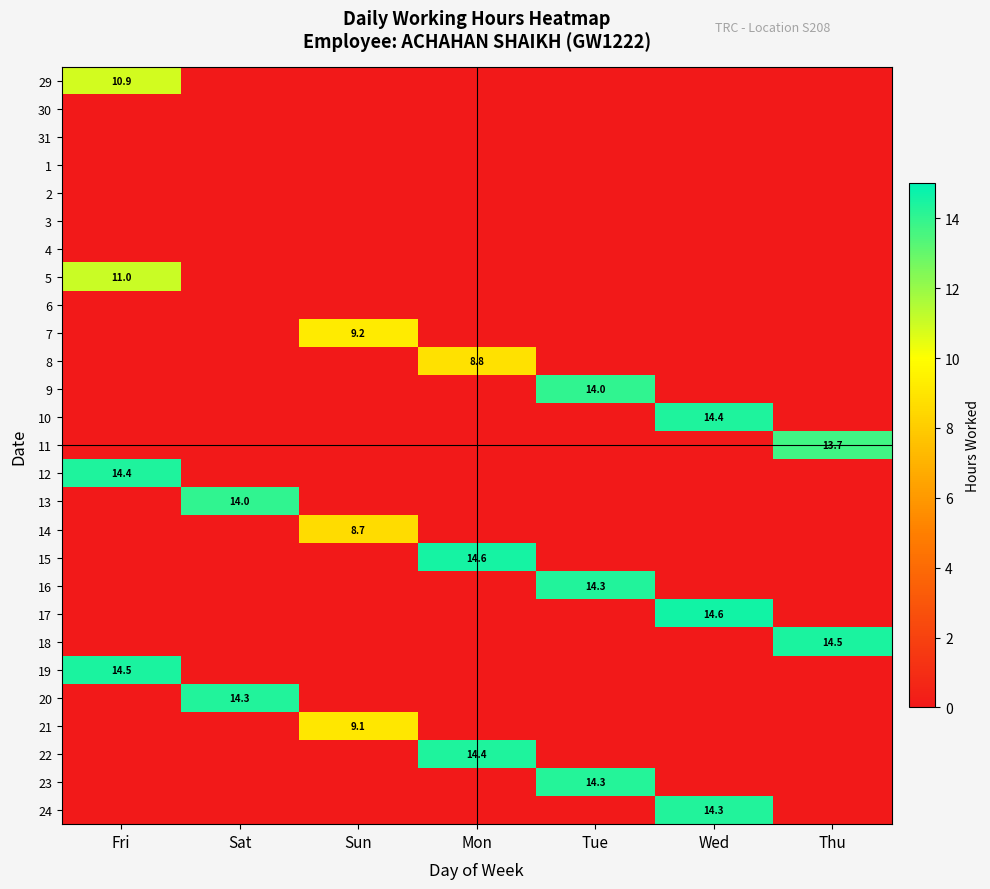

What is the sum of all 17 values?

14.6